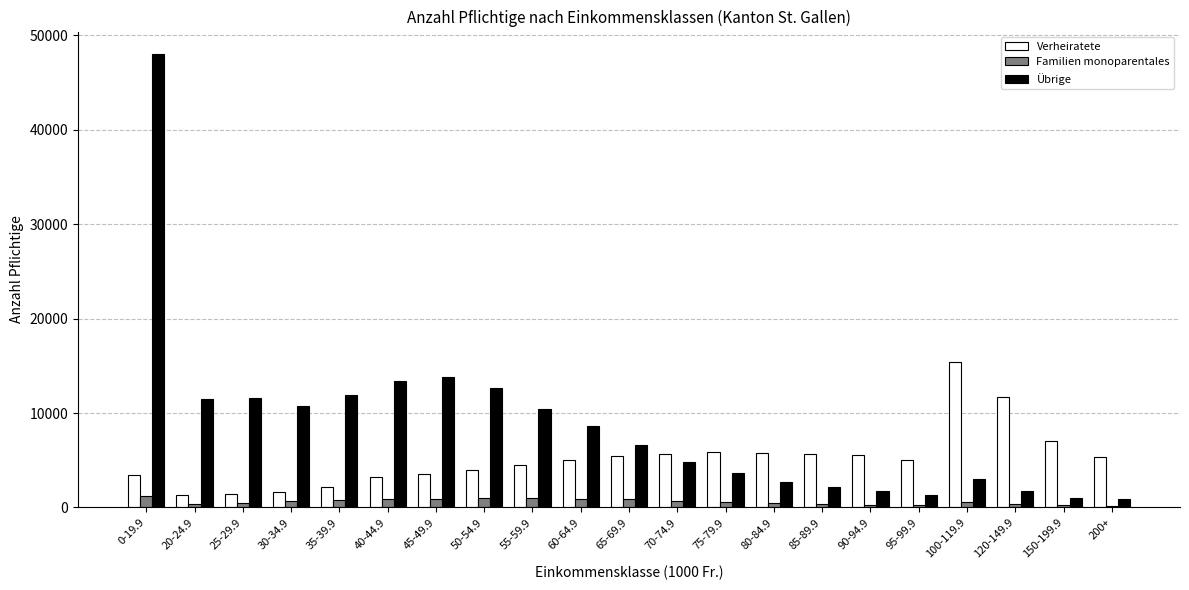

What are all the series names shown in the legend?

Verheiratete, Familien monoparentales, Übrige